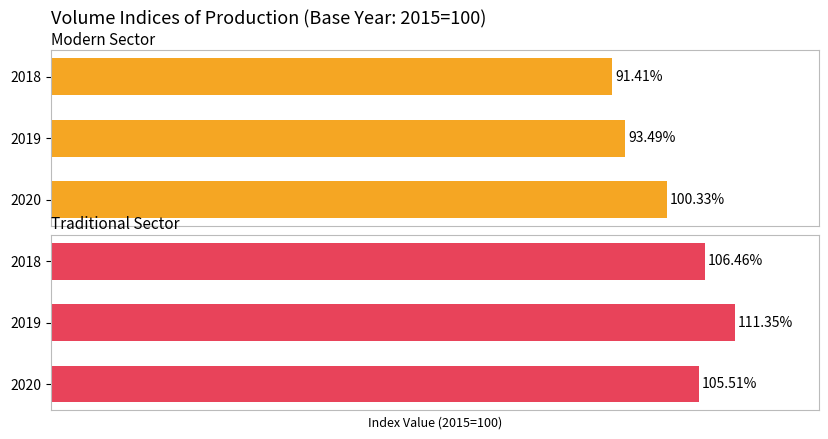

Does the chart contain any negative values?

No